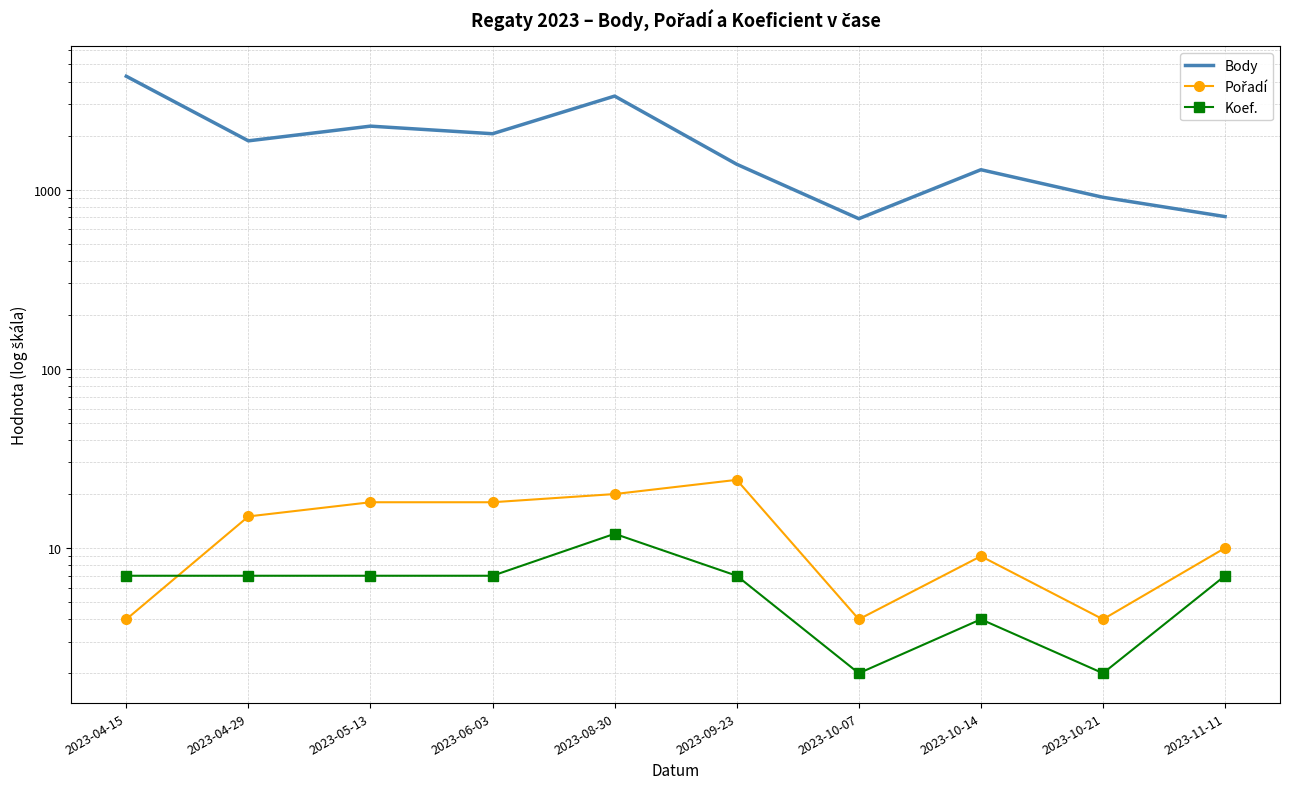

Count the Koef. values in the range 4 to 7.

7